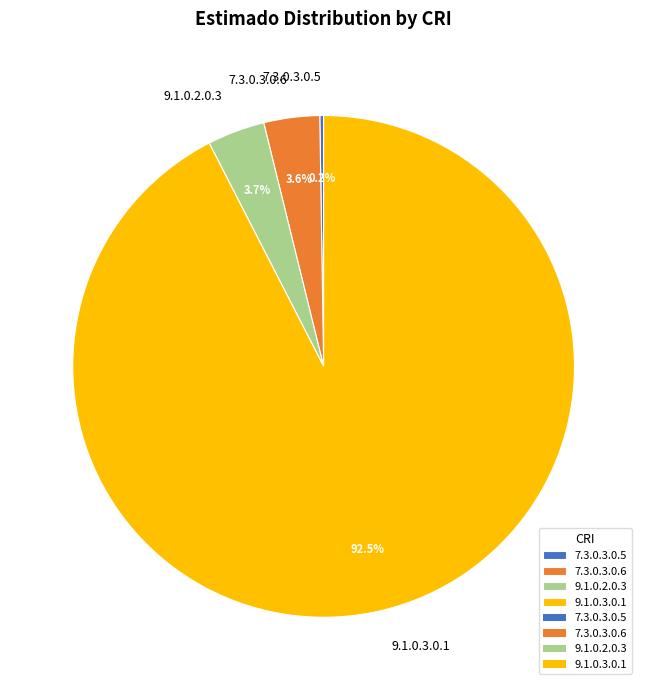

How much of the chart is everything except 7.3.0.3.0.6?

96.4%